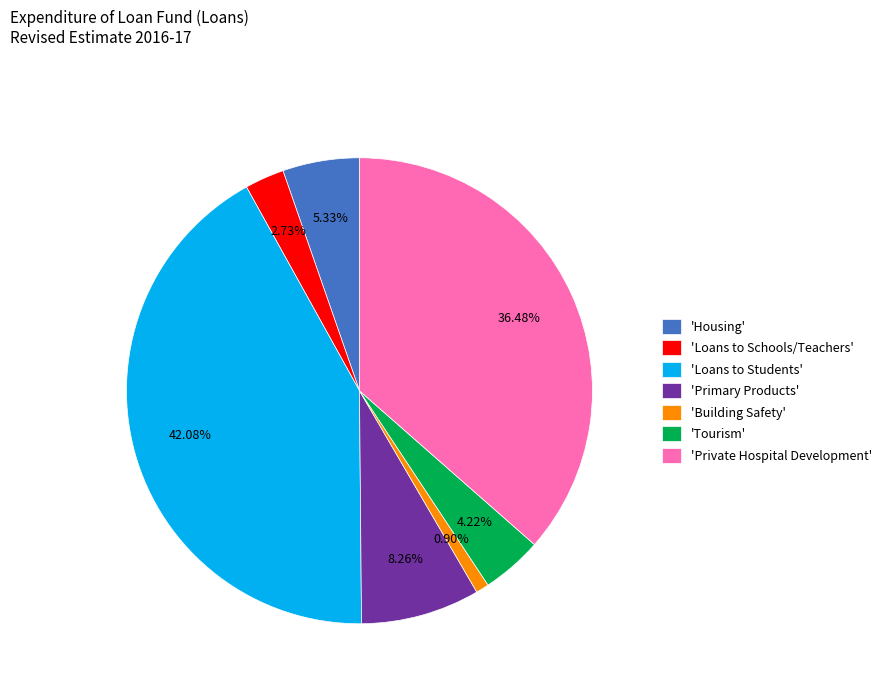

Combined, do 'Private Hospital Development' and 'Building Safety' account for over 50%?

No